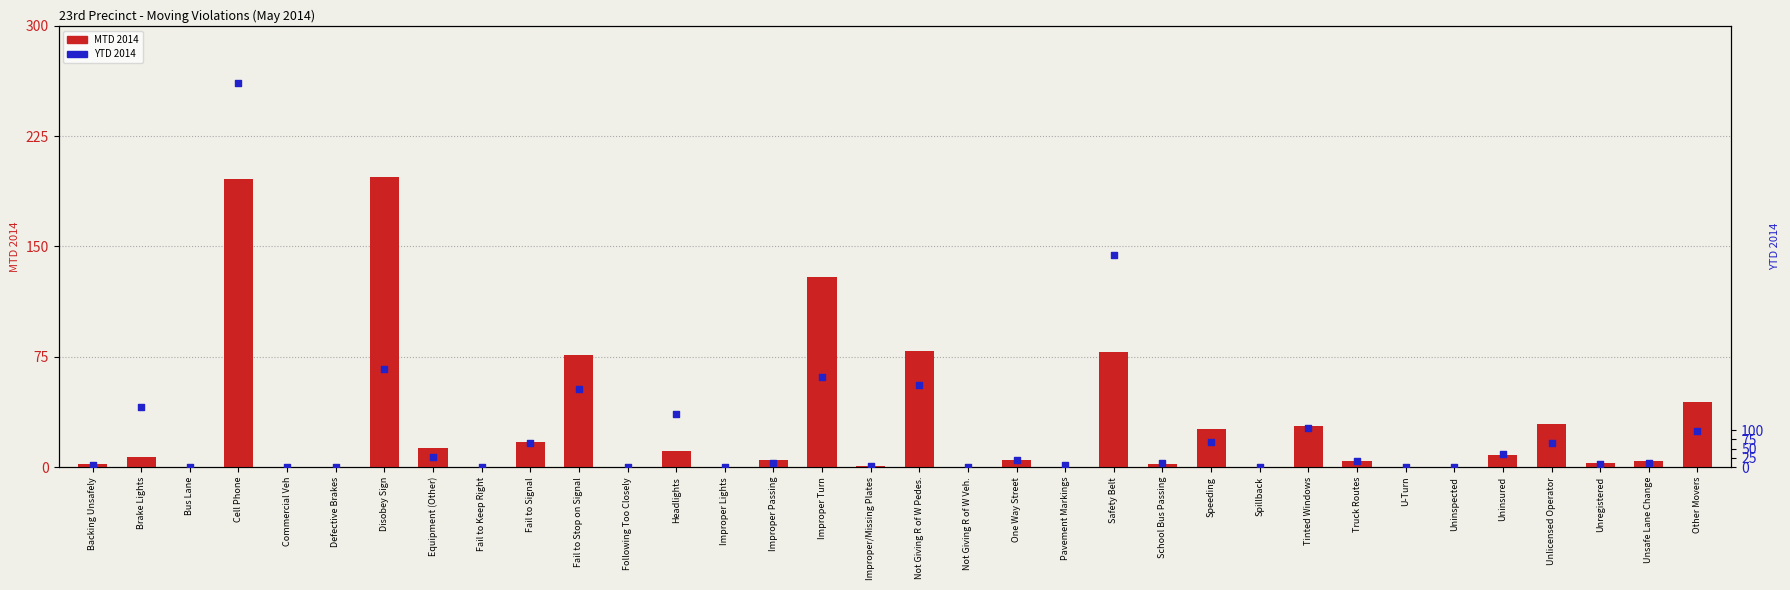

Which series reaches the minimum Y coordinate?

MTD 2014